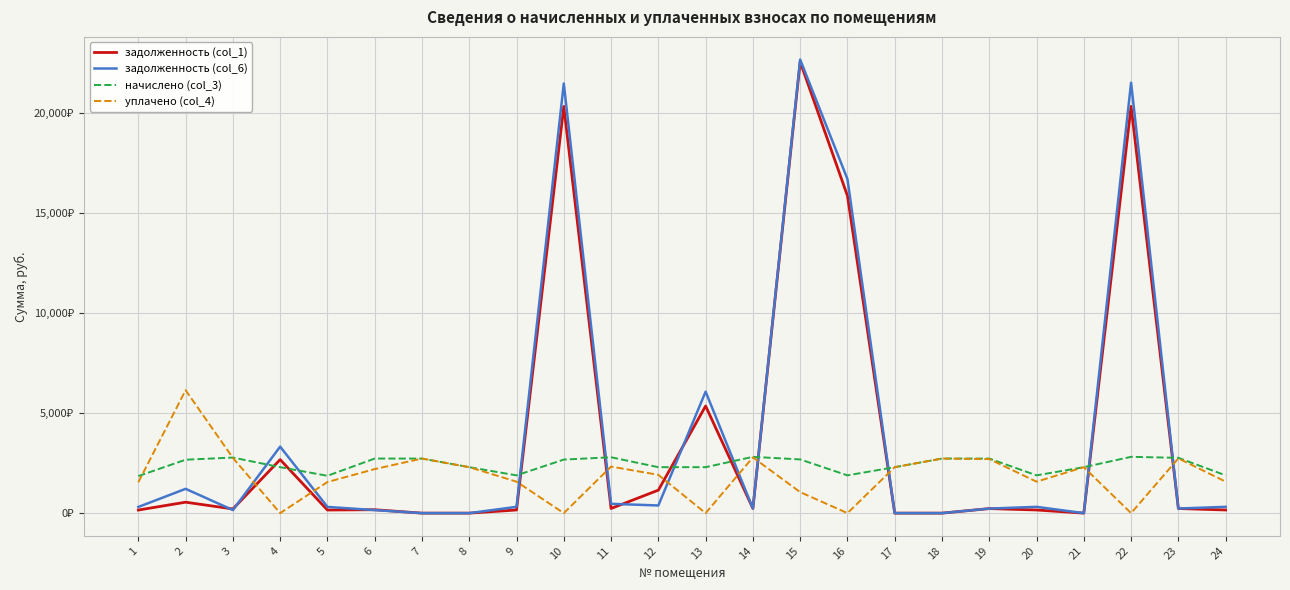

Where do уплачено (col_4) and начислено (col_3) first cross each other?

1 and 2